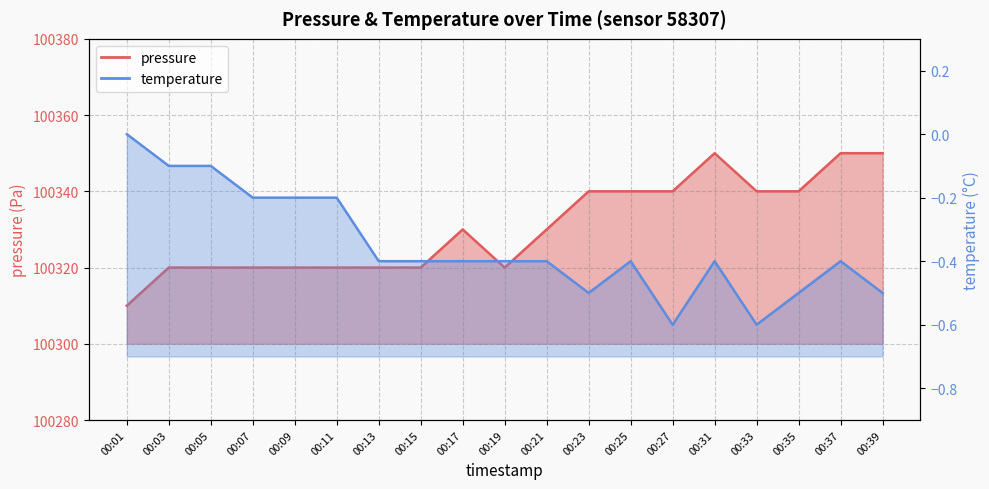

List the series in order of their peak value, highest first.

pressure, temperature